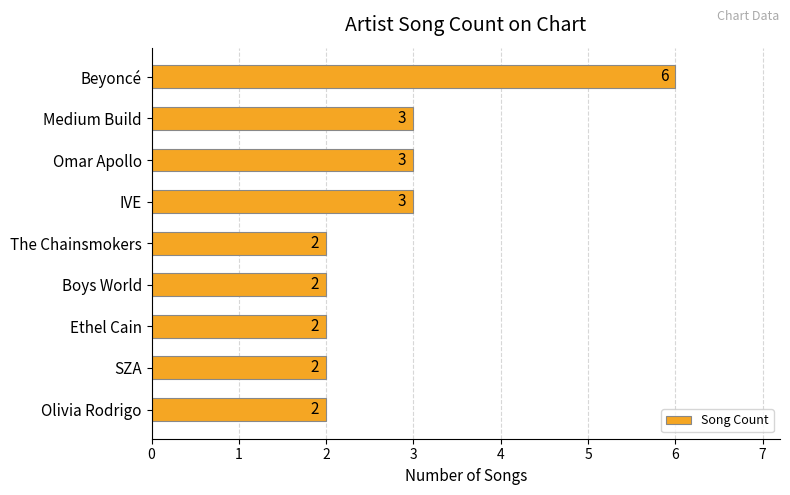

Which category has the highest value across all series?

Beyoncé